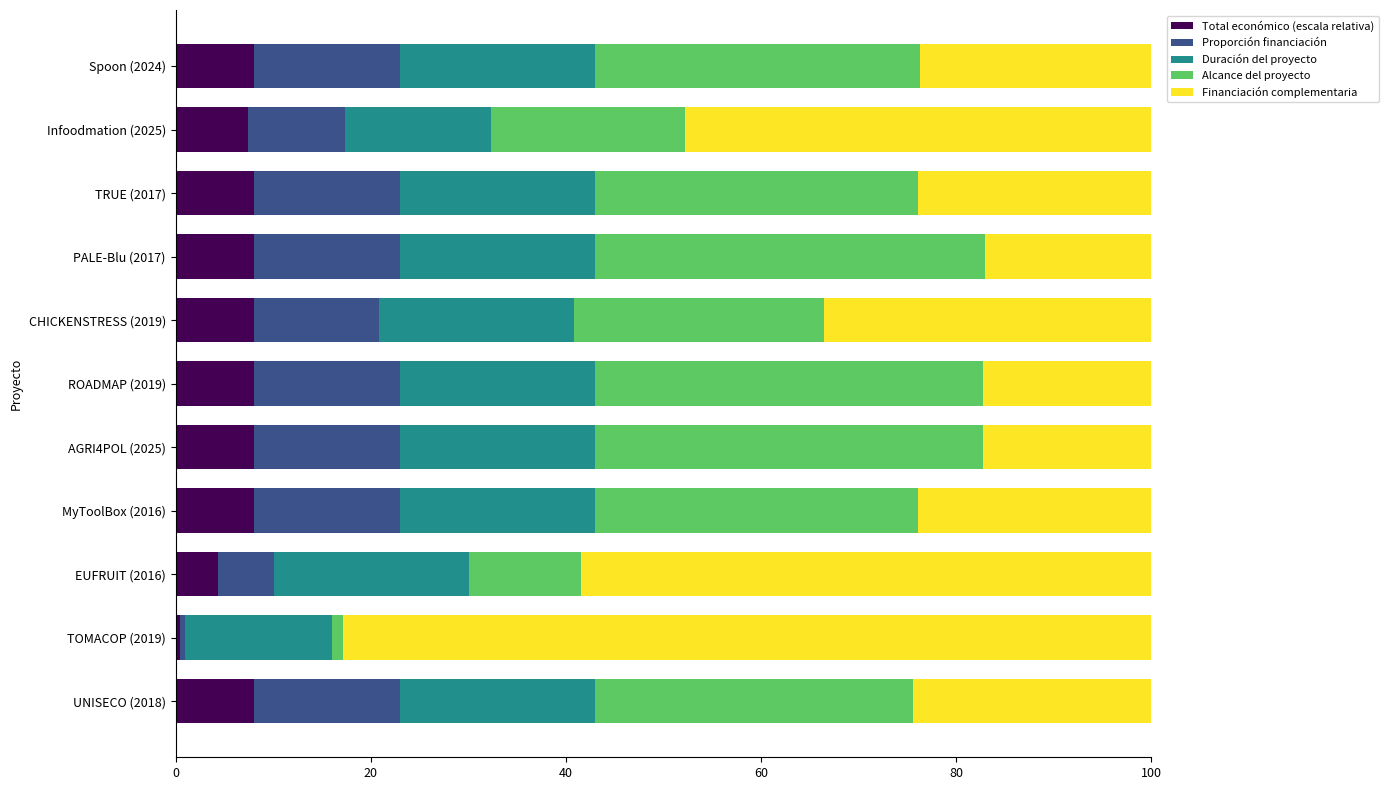

Is it true that Total económico (escala relativa) equals 4.3 at EUFRUIT (2016)?

True